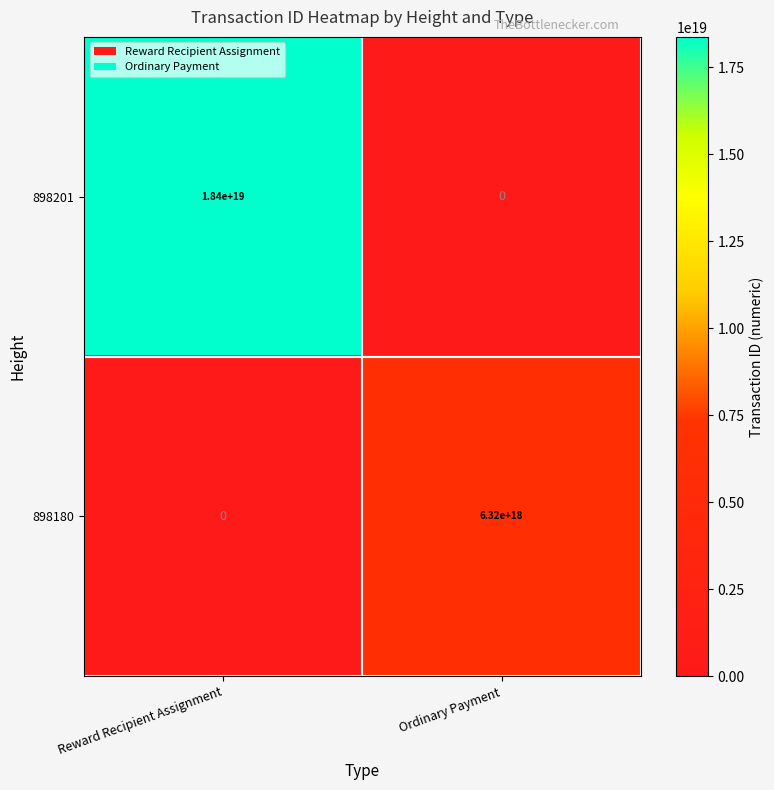

Which series has the largest total across all categories?

898201